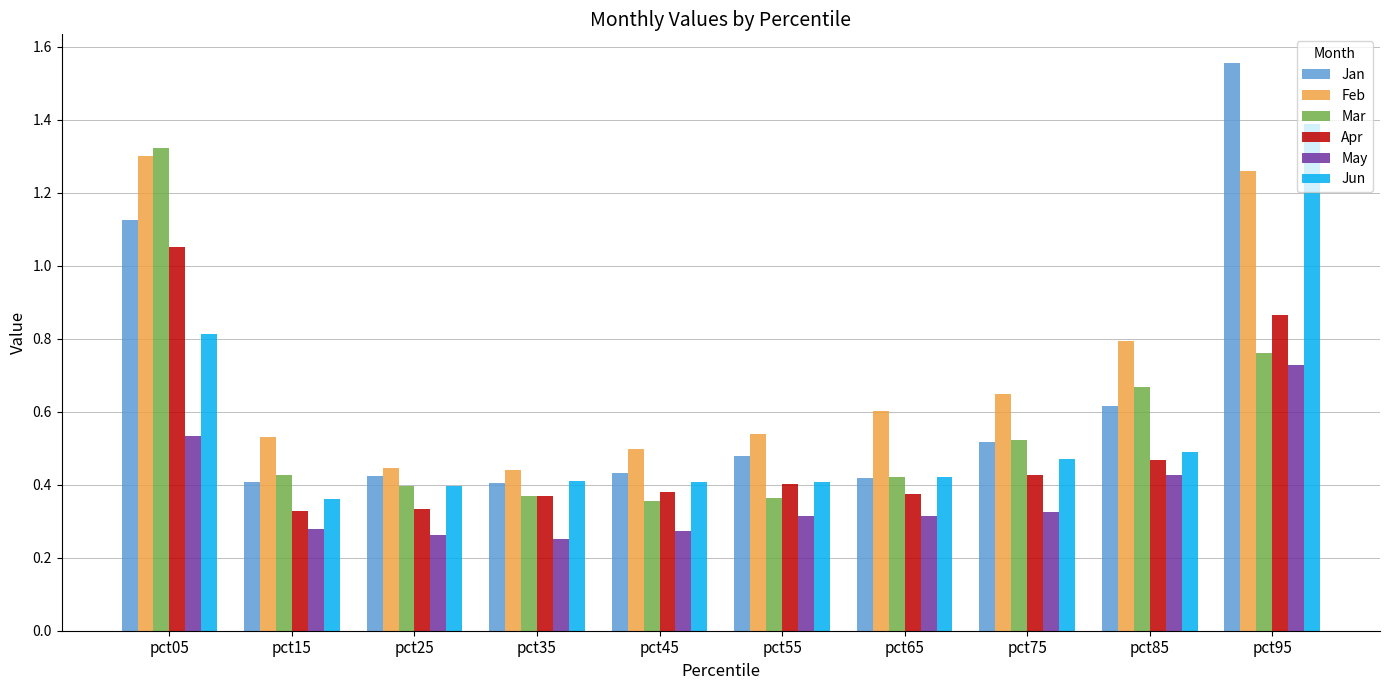

At which category does the chart reach its peak across all series?

pct95